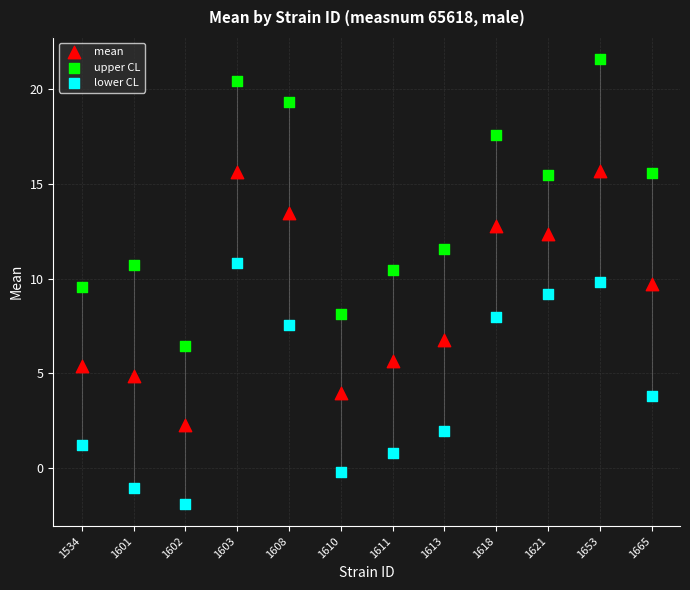

In the upper CL series, what Y value is closest to 14?

15.5